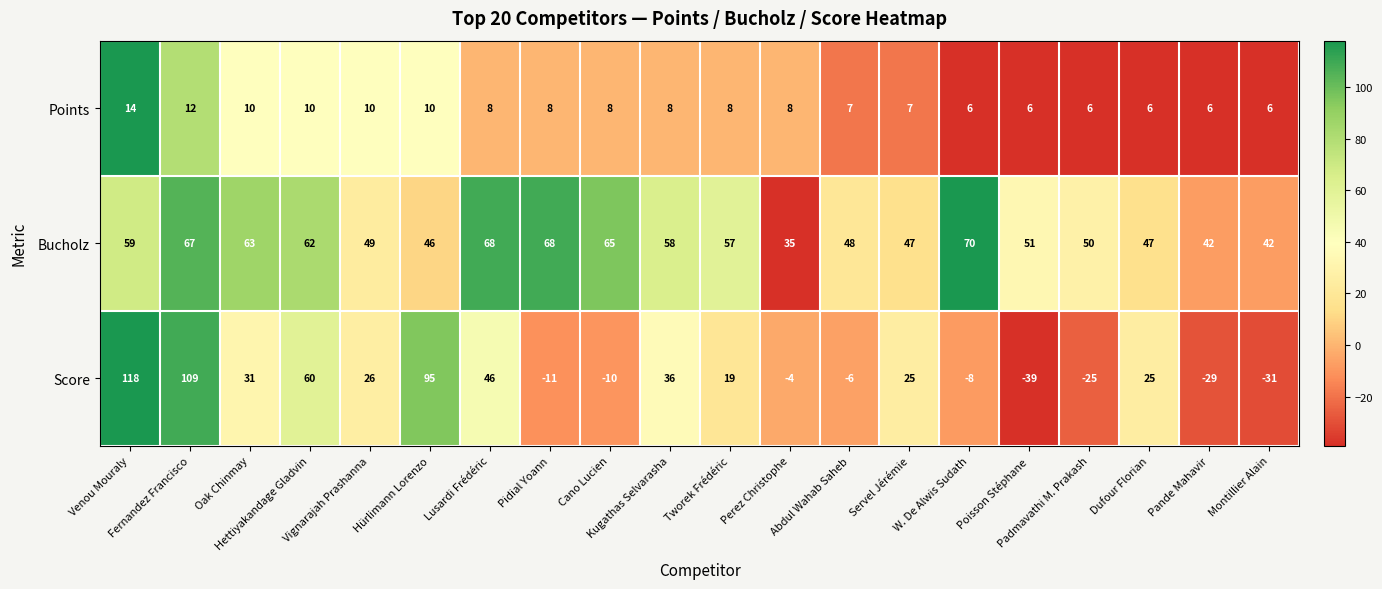

At how many categories does at least one series exceed 33?

20